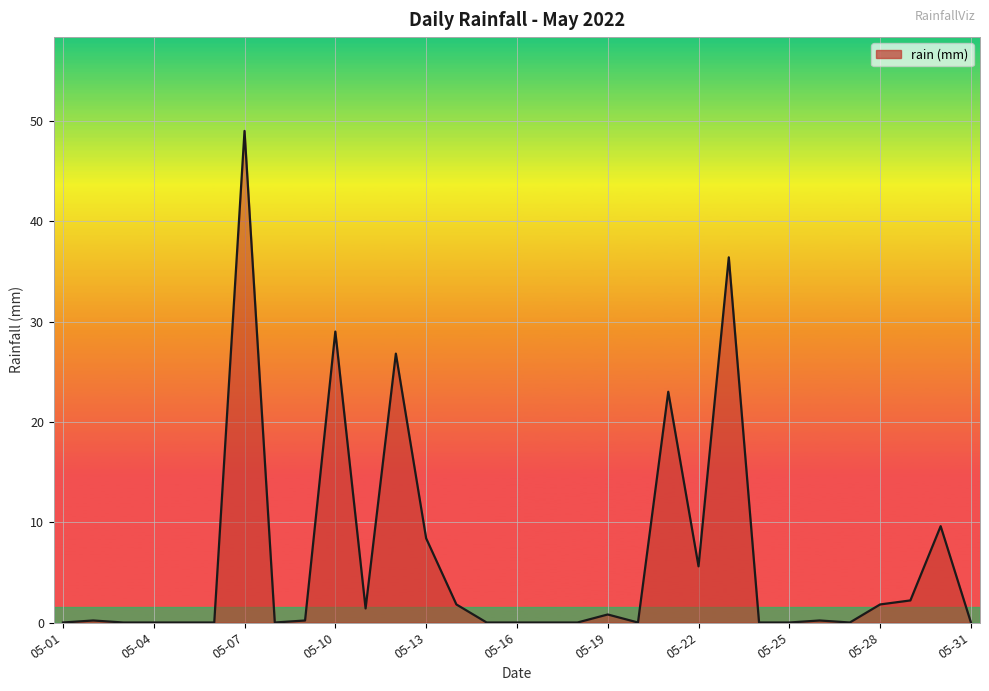

What is the greatest value displayed?

49.0